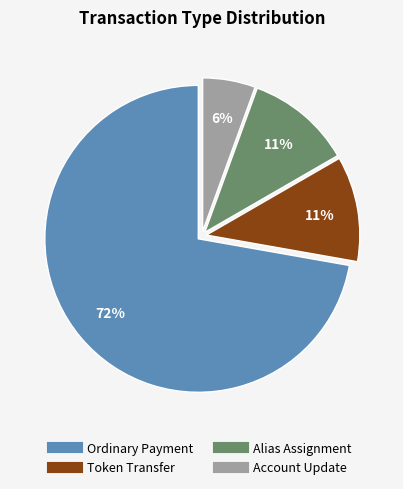

To the nearest percent, what is the average slice percentage?

25%